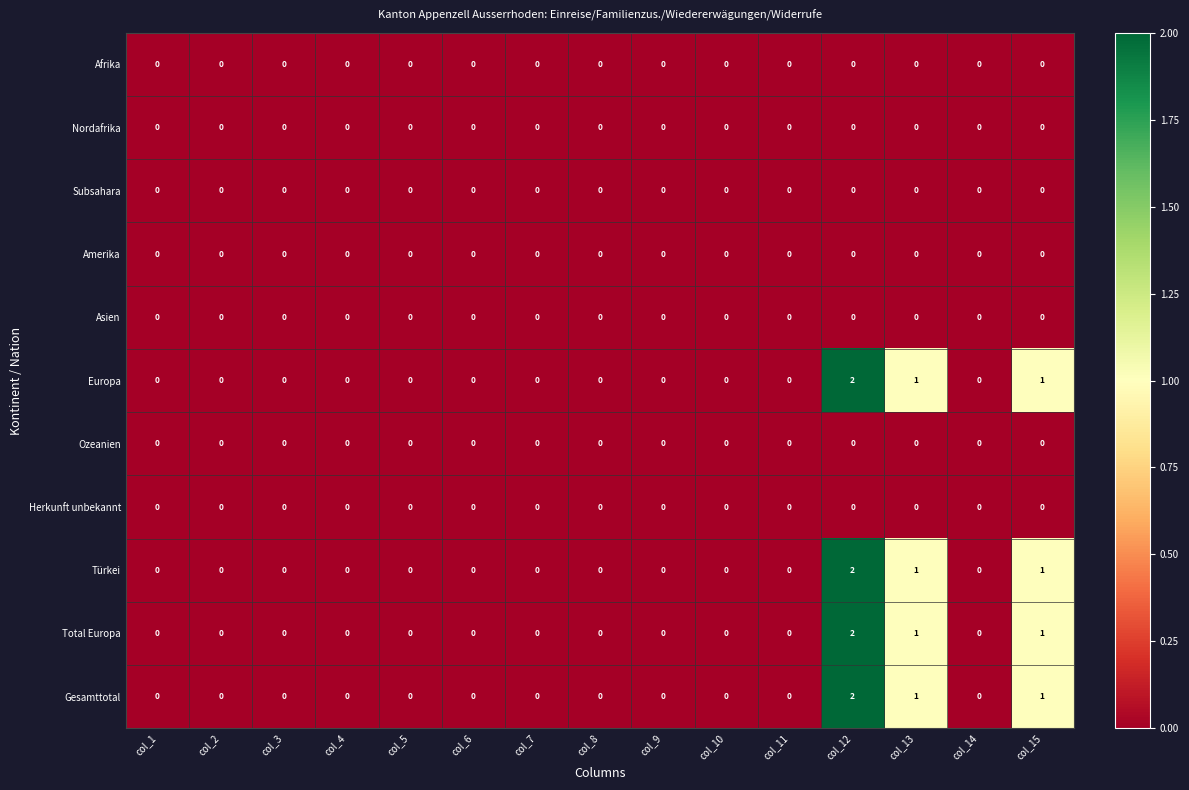

At which category is the sum across all series the highest?

col_12